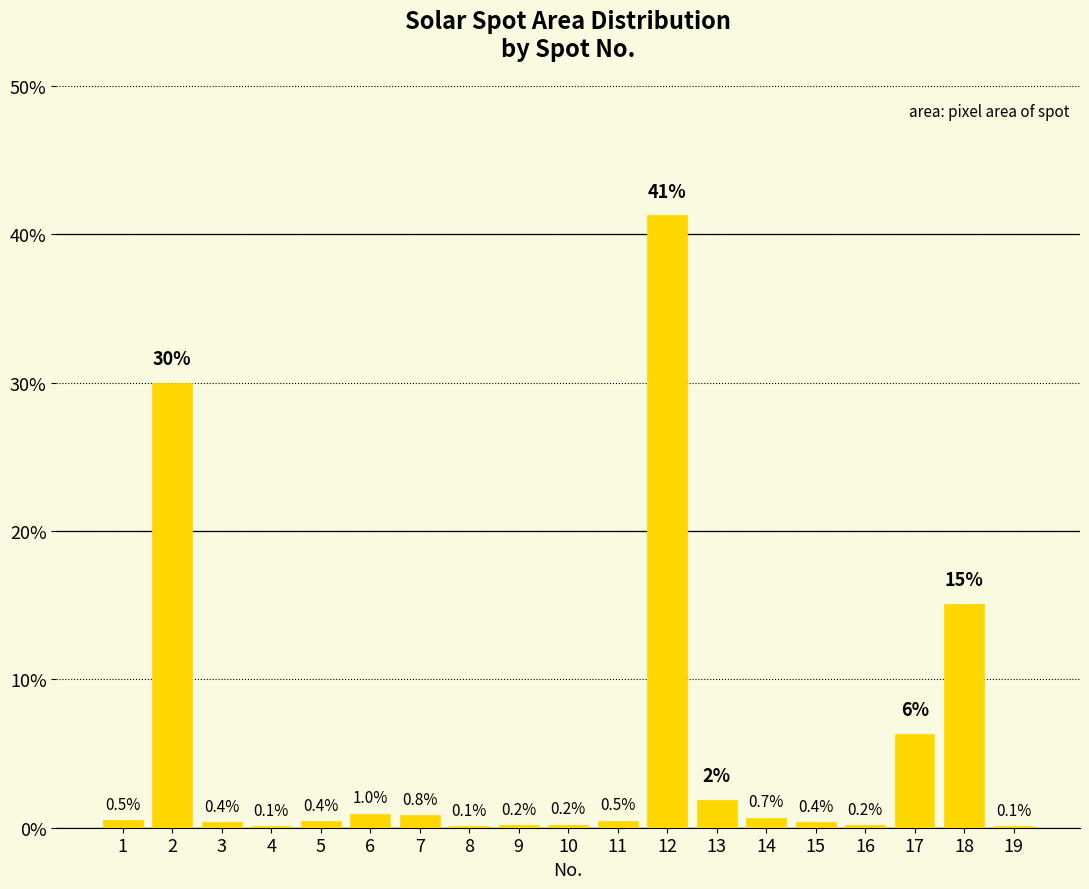

What is the approximate value at 11?

0.5